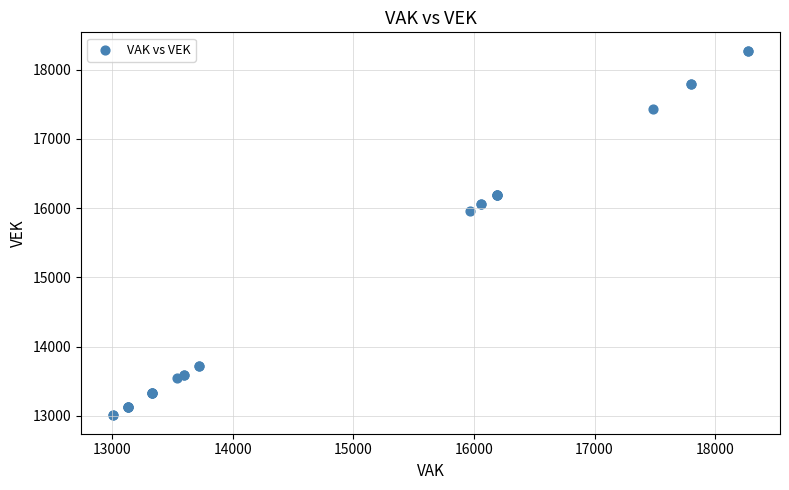

What Y value in the scatter plot is closest to 15640?

15965